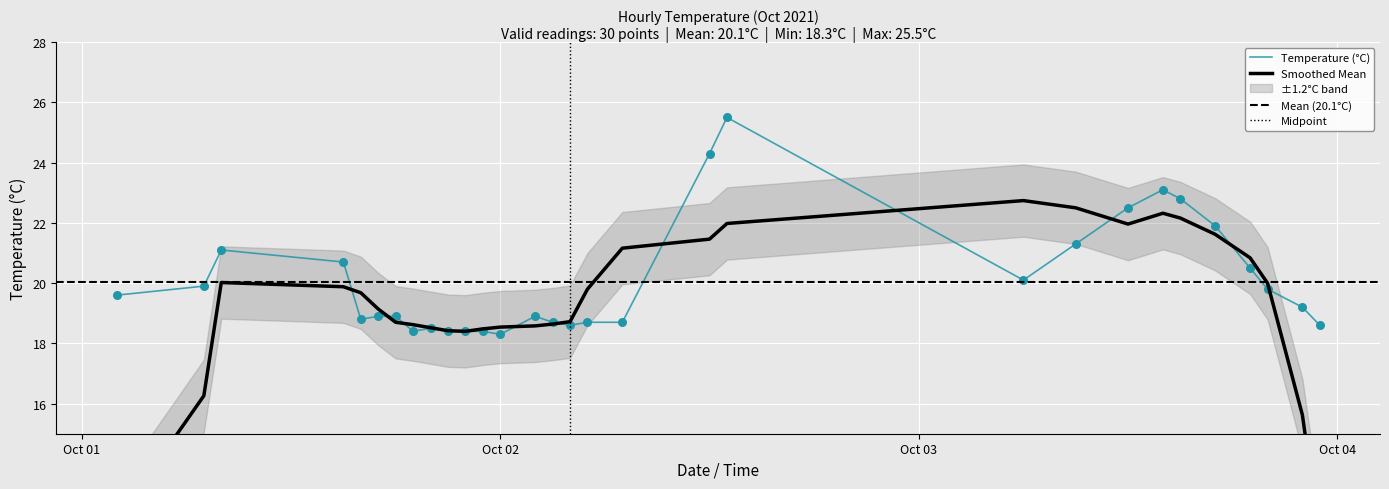

Approximately how many times larger is the value at 2021-10-03 15:00 compared to 2021-10-03 19:00?

1.1